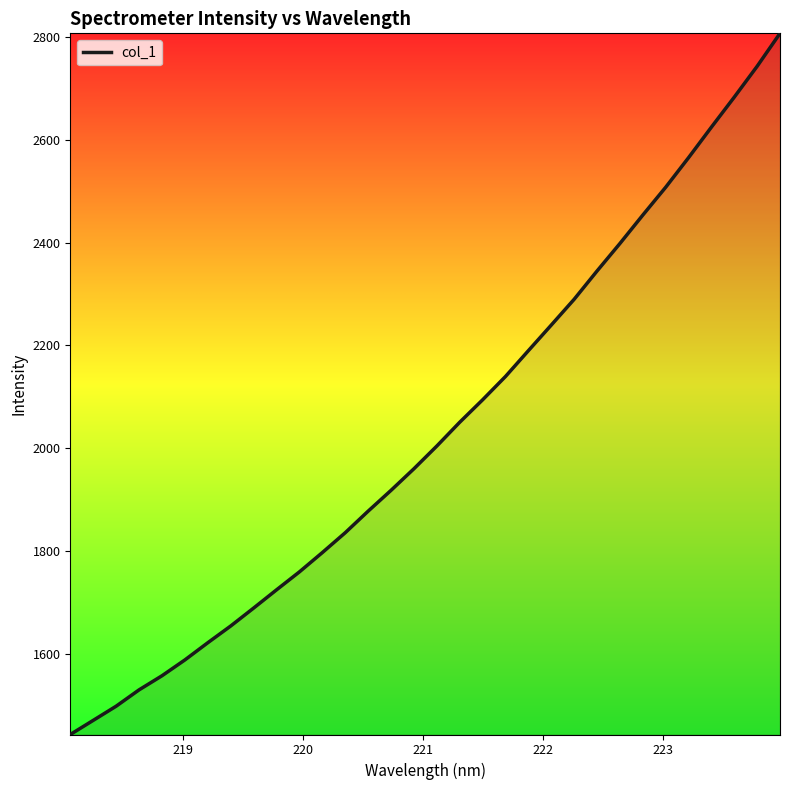

What is the maximum value shown in the chart?

2806.8